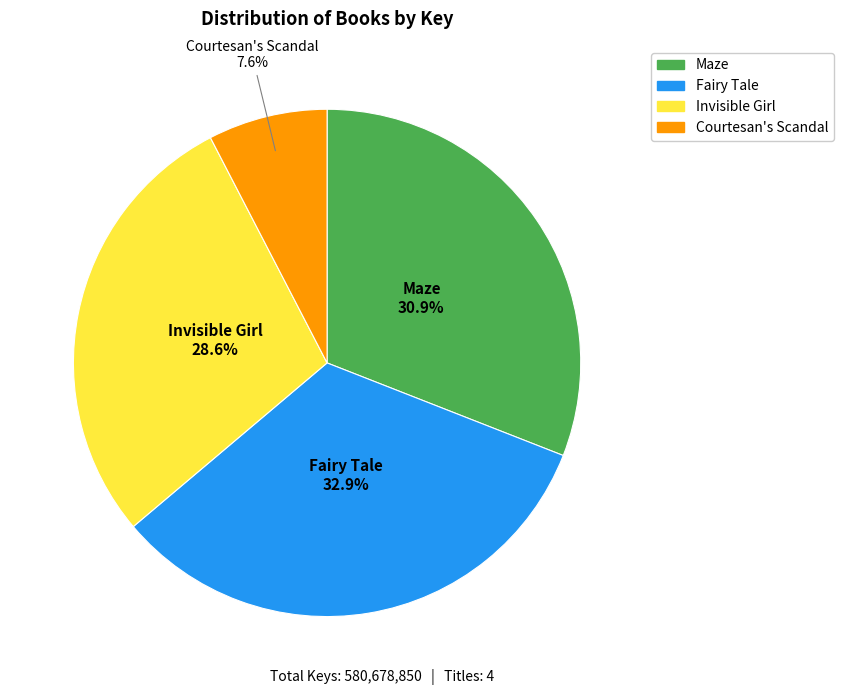

To the nearest percent, what is the difference between the Maze and Fairy Tale slice percentages?

2%